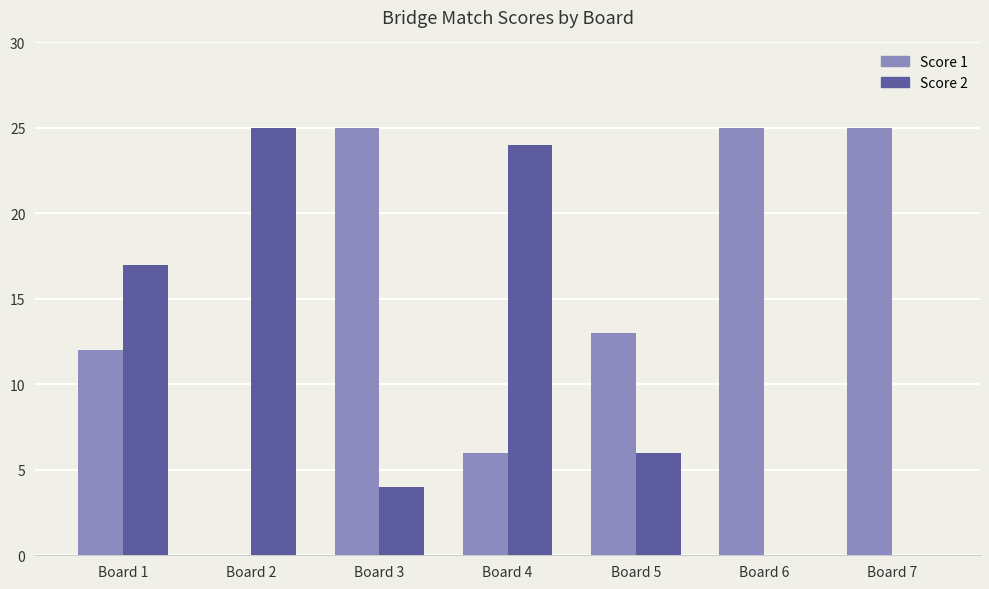

Which series has the largest total across all categories?

Score 1